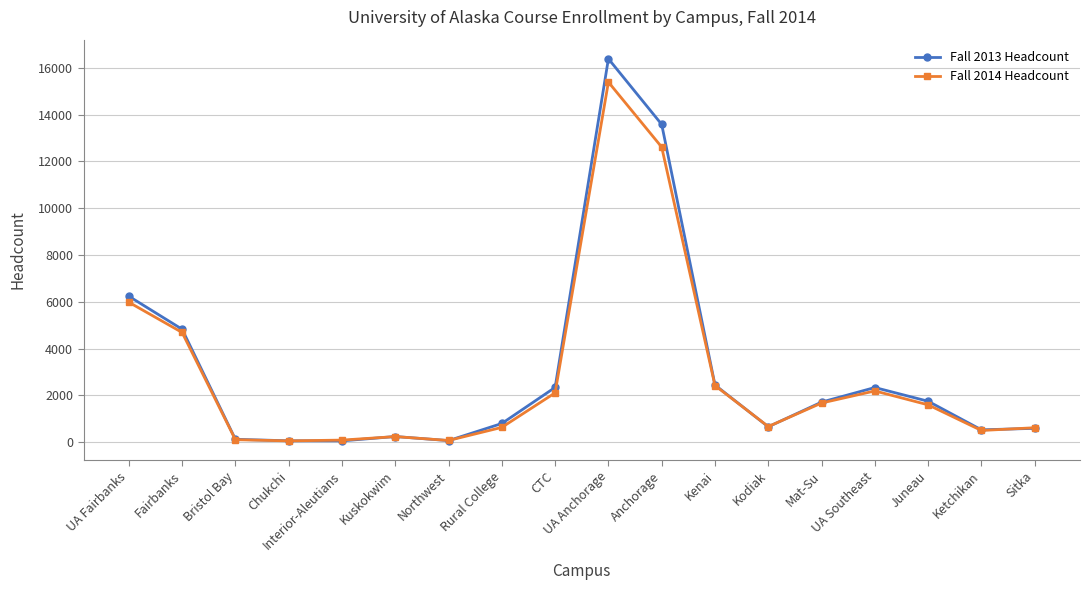

What is the label of the 10th point from the right?

CTC